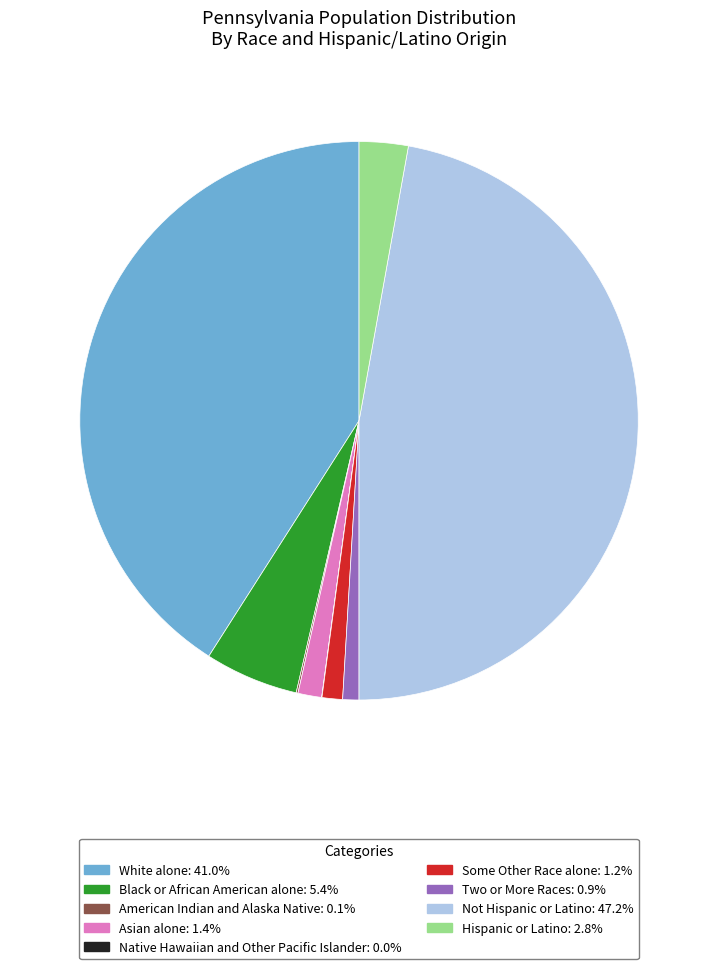

What is the largest slice in the pie chart?

Not Hispanic or Latino